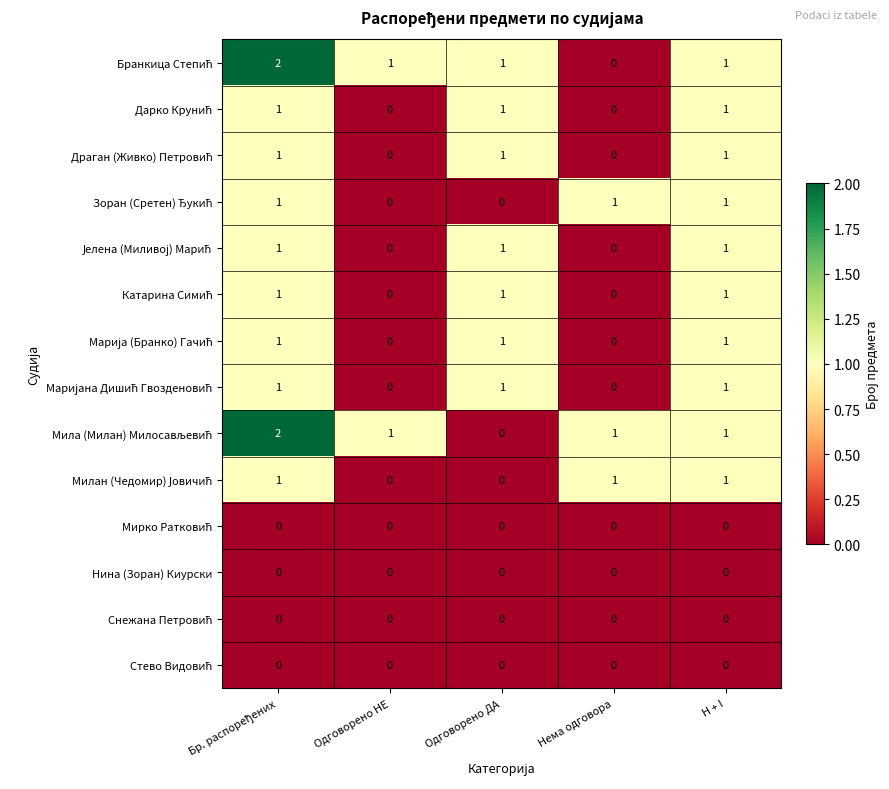

At how many categories does at least one series exceed 0?

5